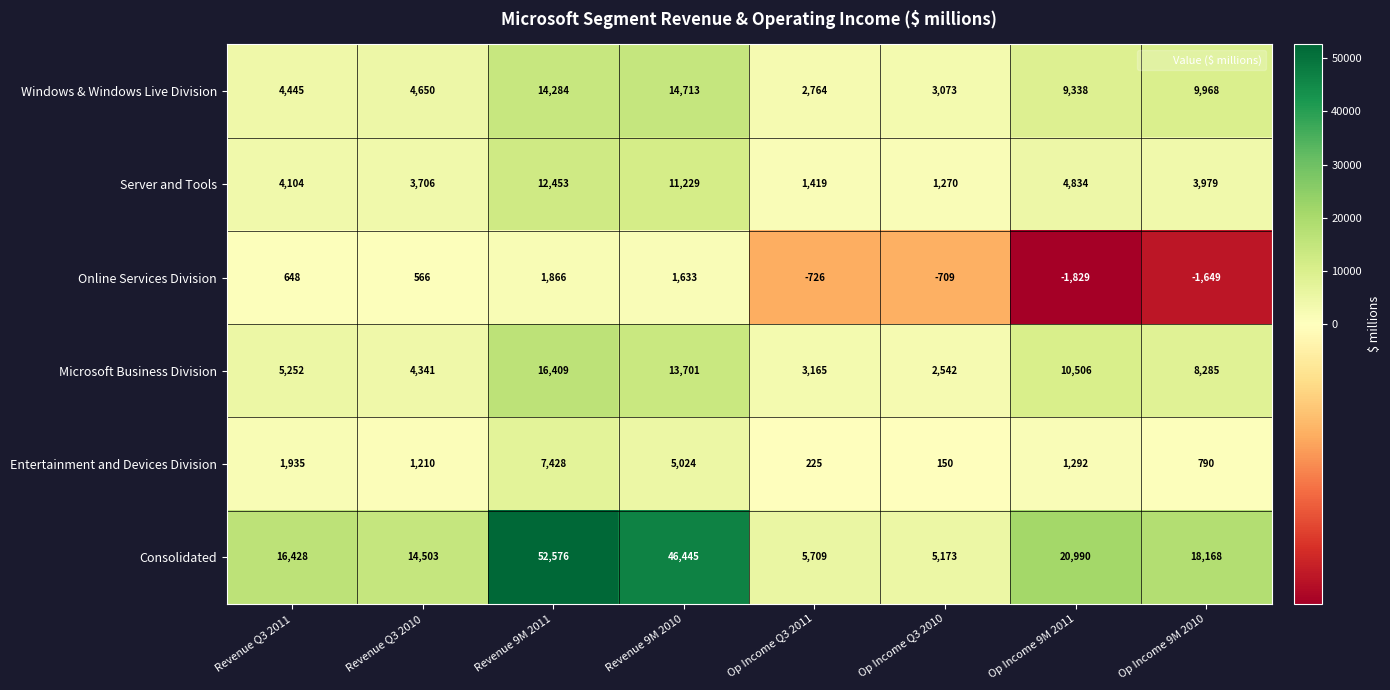

What is the sum of the Server and Tools values at Revenue Q3 2011 and Op Income Q3 2011?

5523